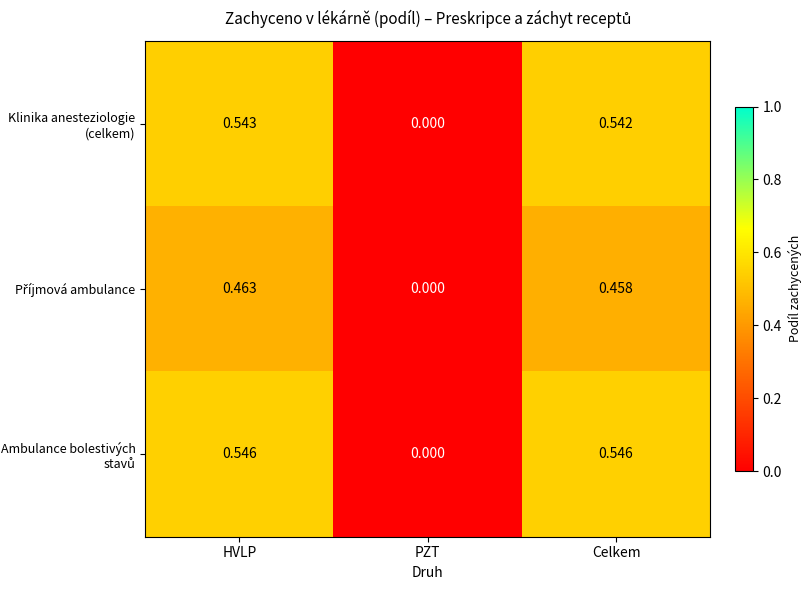

At which category is the sum across all series the highest?

HVLP